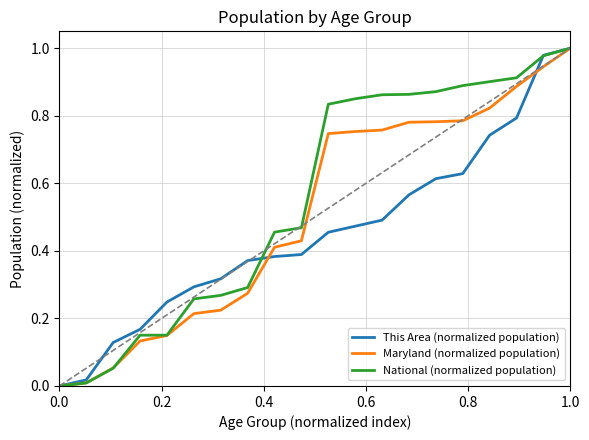

How many lines are shown in the chart?

3